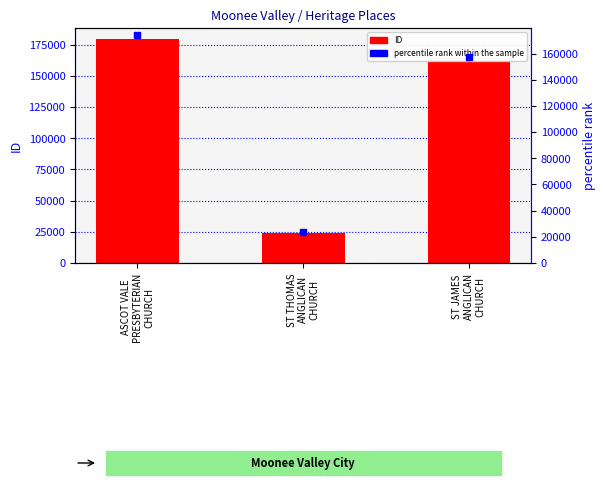

Where does the data first go above 162068?

ASCOT VALE
PRESBYTERIAN
CHURCH